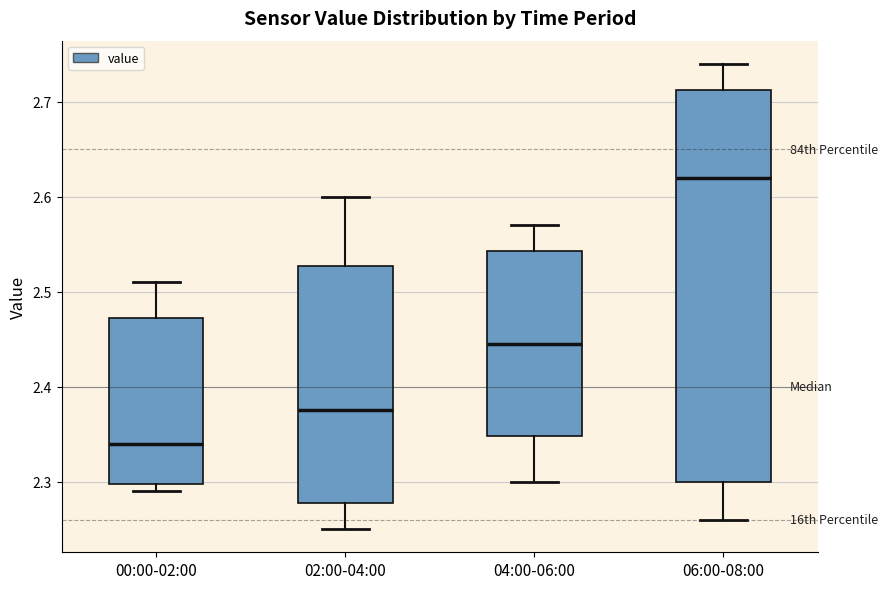

Reading left to right, transcribe this box plot: for each box, give where its median line is, the range the box spans, and where its two whiskers end, as read against the y-axis. The values are not printed on the chart, so give them approximately, as read against the axis.

00:00-02:00: median 2.34, box 2.30 to 2.47, whiskers 2.29 to 2.51
02:00-04:00: median 2.38, box 2.28 to 2.53, whiskers 2.25 to 2.60
04:00-06:00: median 2.45, box 2.35 to 2.54, whiskers 2.30 to 2.57
06:00-08:00: median 2.62, box 2.30 to 2.71, whiskers 2.26 to 2.74